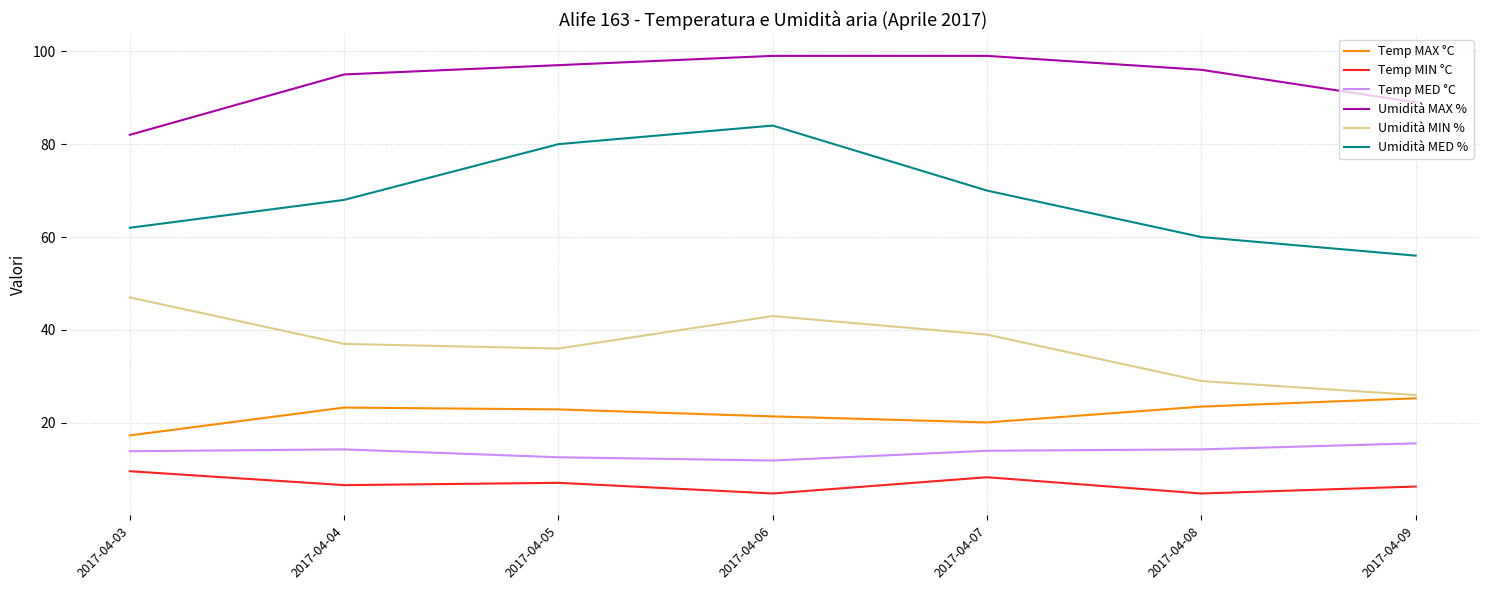

What is the maximum value for Temp MED °C?

15.6